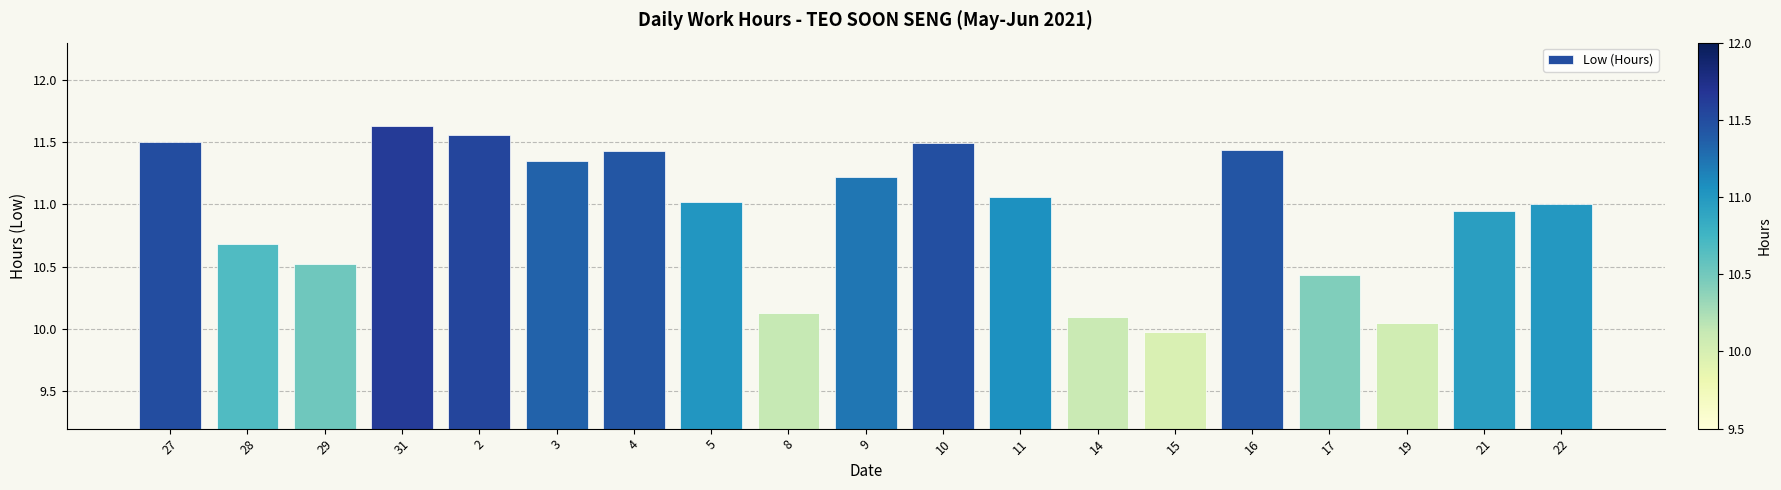

Approximately how many times larger is the value at 21 compared to 29?

1.0